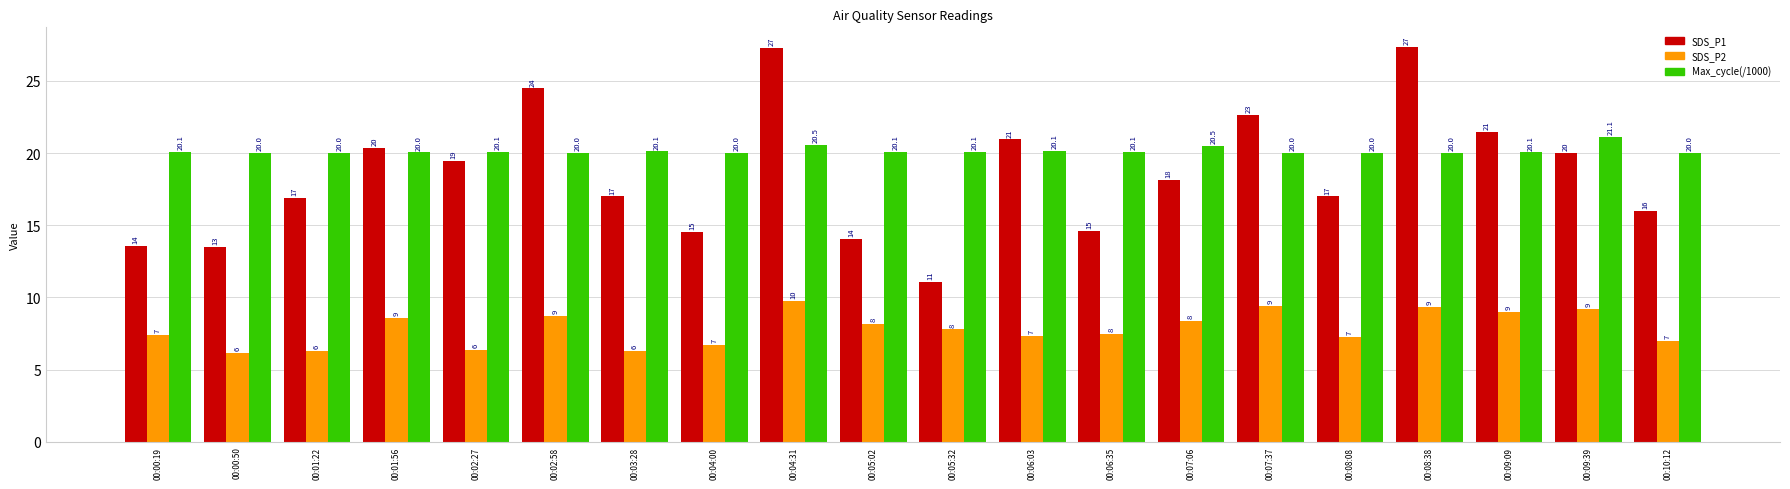

What position from the left is 00:01:56?

4